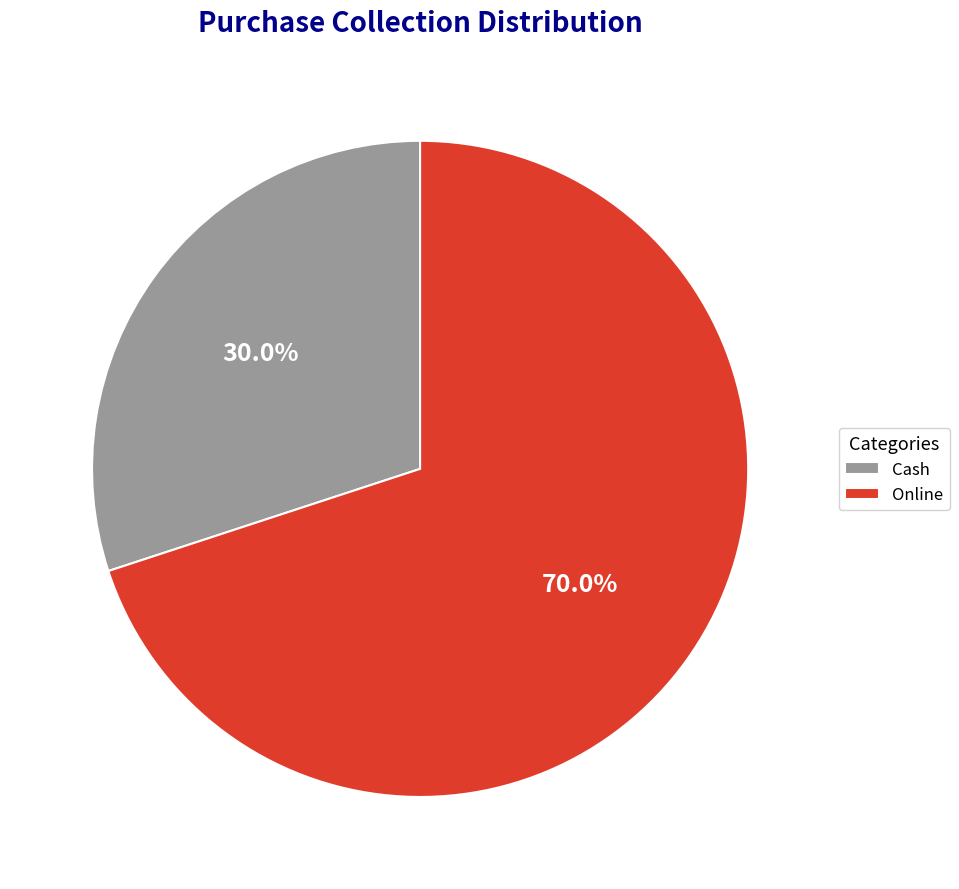

To the nearest percent, what is the difference between the largest and smallest slice percentages?

40%